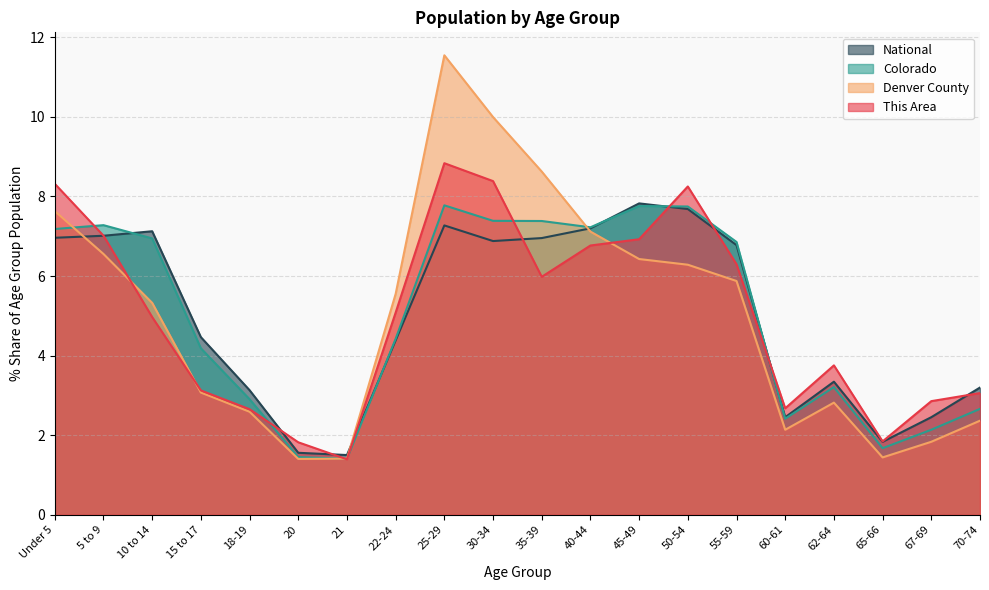

What is the highest value of the Denver County series?

11.5